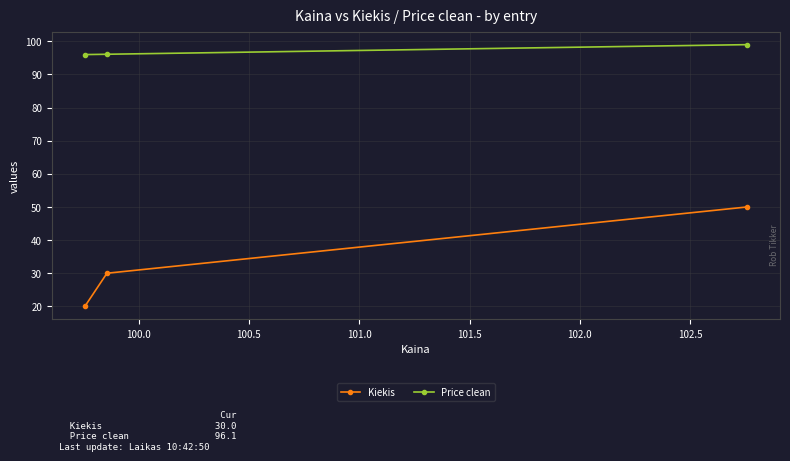

What are all the series names shown in the legend?

Kiekis, Price clean